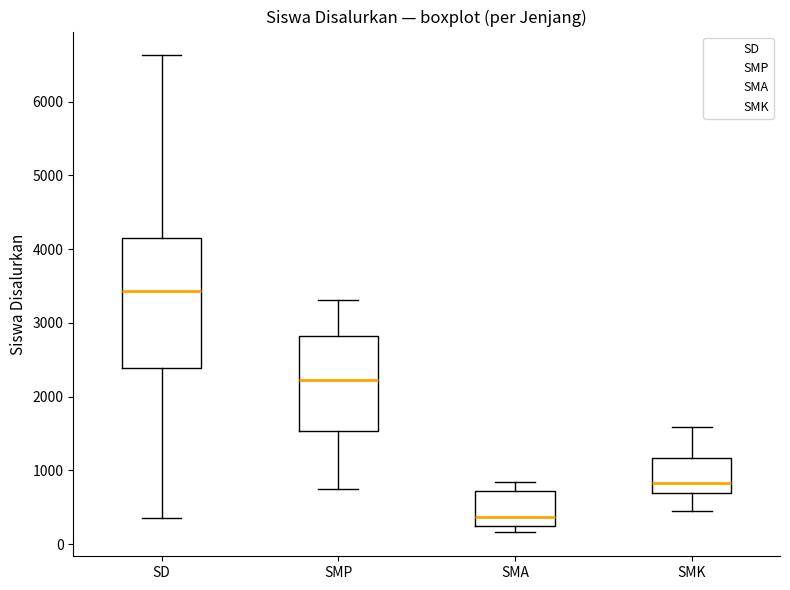

Which box's median line is the highest?

SD